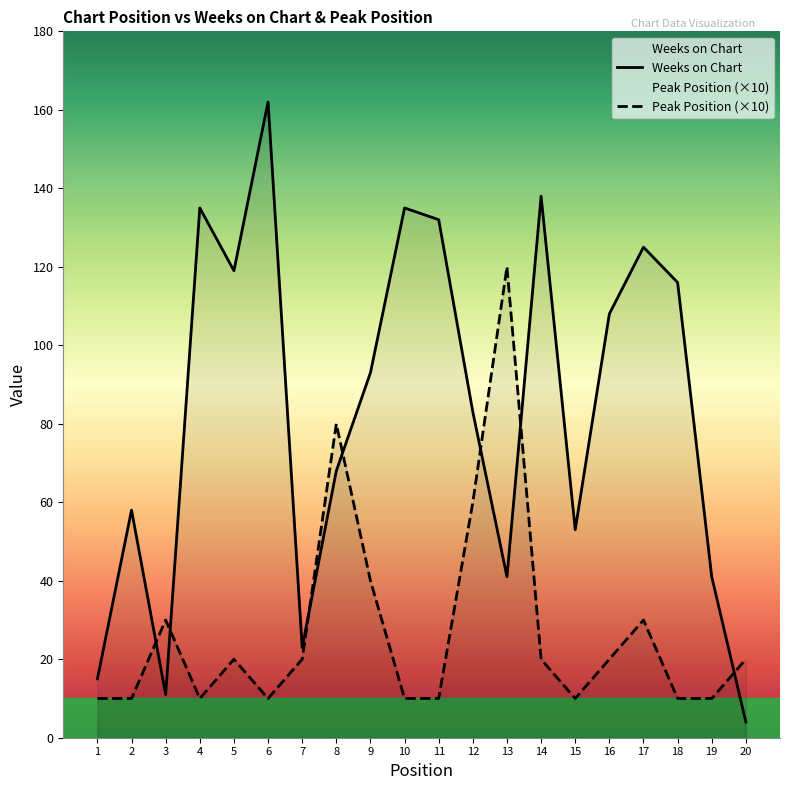

What is the average value of the Weeks on Chart series?

83